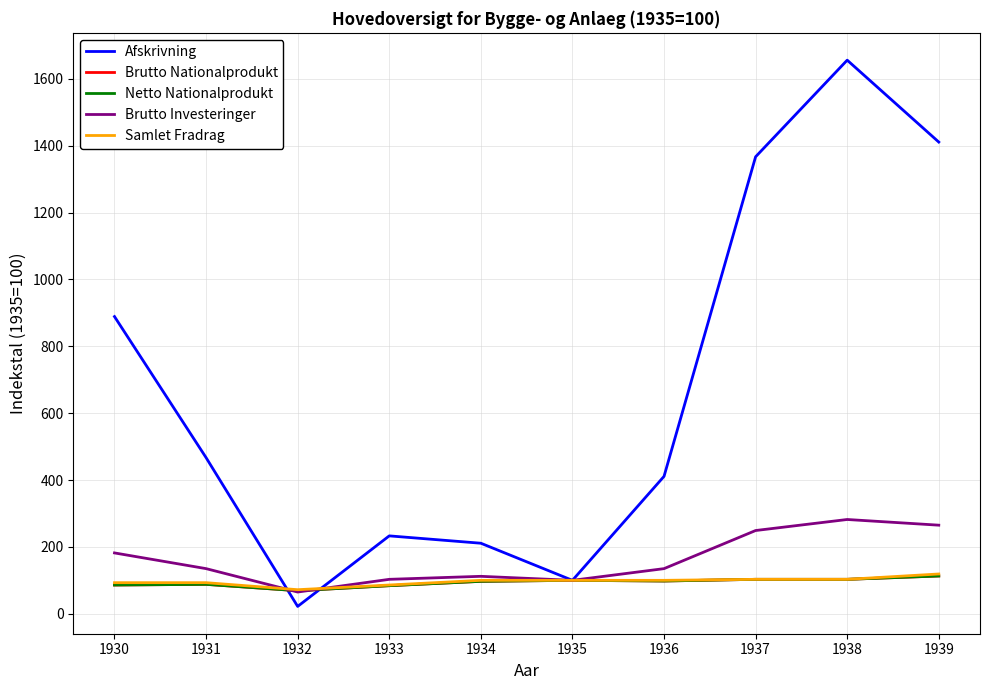

Is this an area chart (filled region under the line)?

No